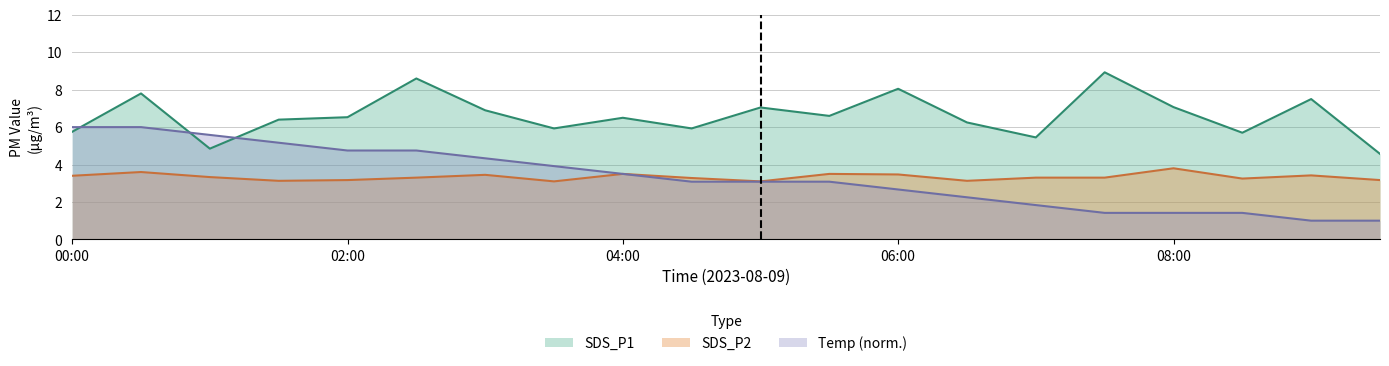

Read the SDS_P1 value at 08:00.

7.1